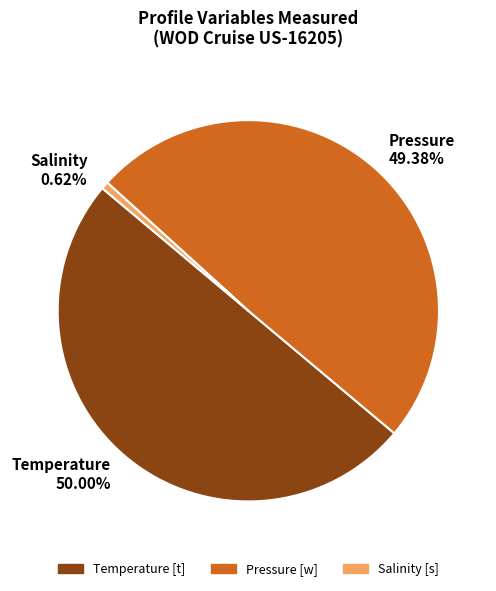

To the nearest percent, what portion does Salinity represent?

1%